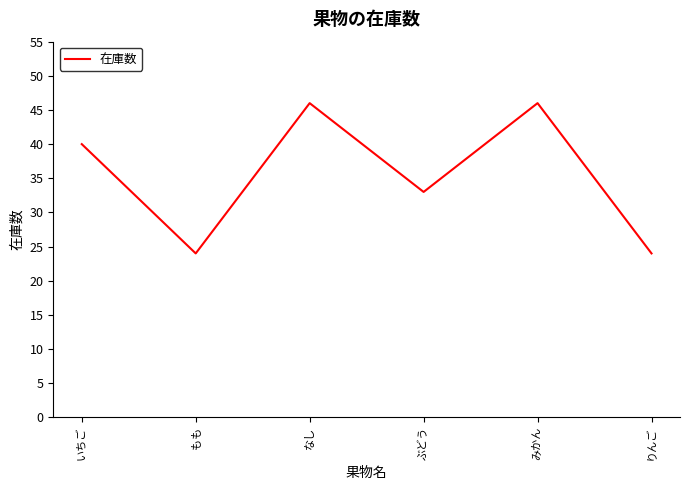

Approximately how many times larger is the value at いちご compared to みかん?

0.9